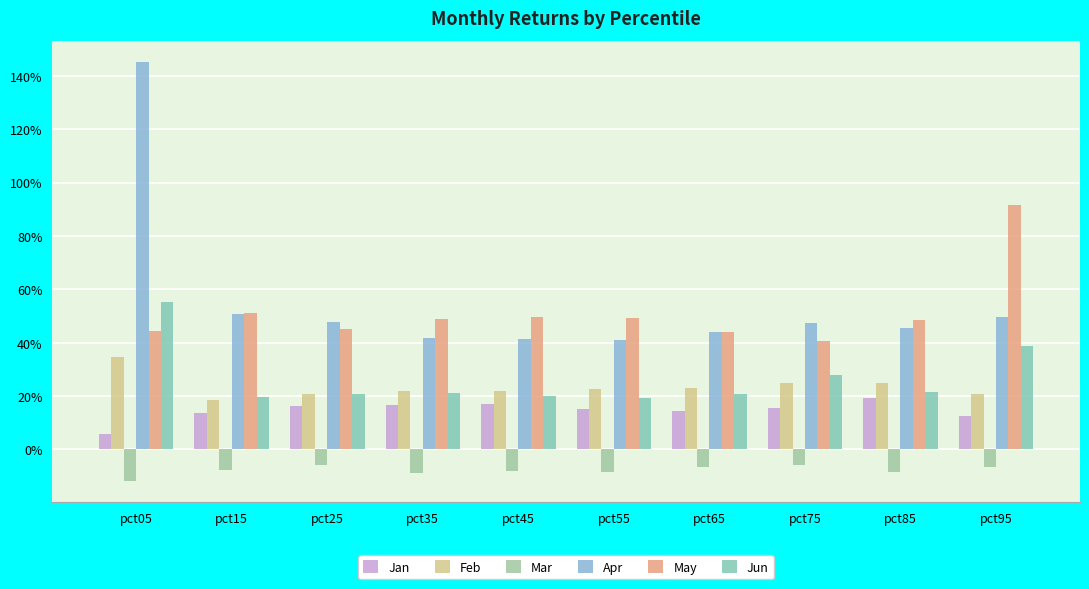

Does the chart contain stacked bars?

No